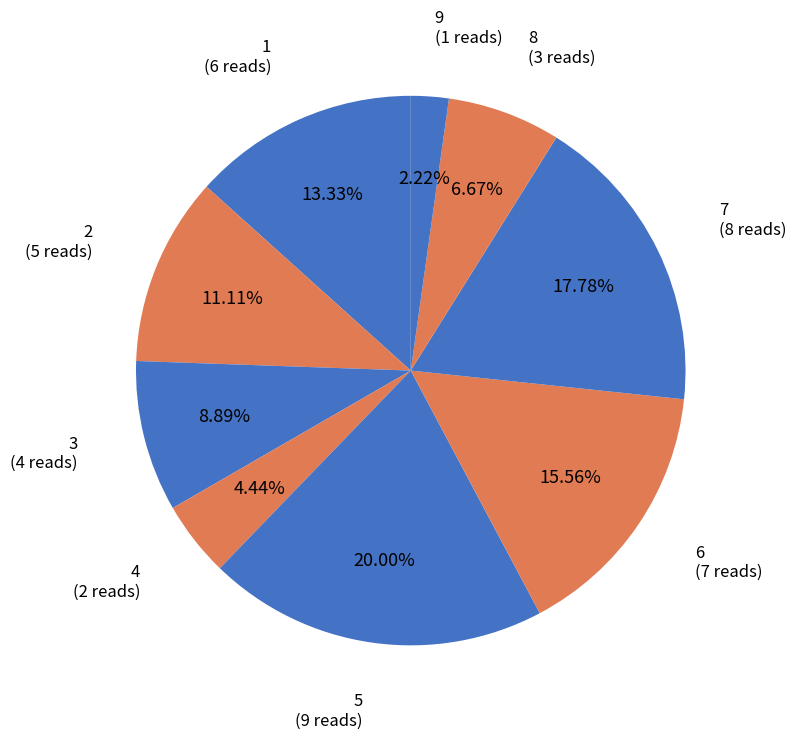

Is 4 the majority of the pie?

No